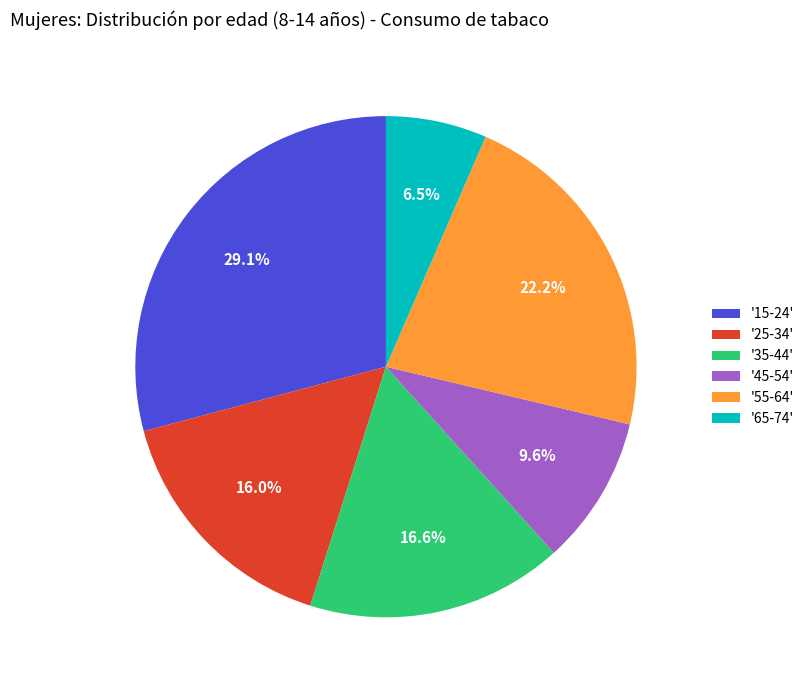

Do '55-64' and '65-74' together represent more than half of the pie?

No